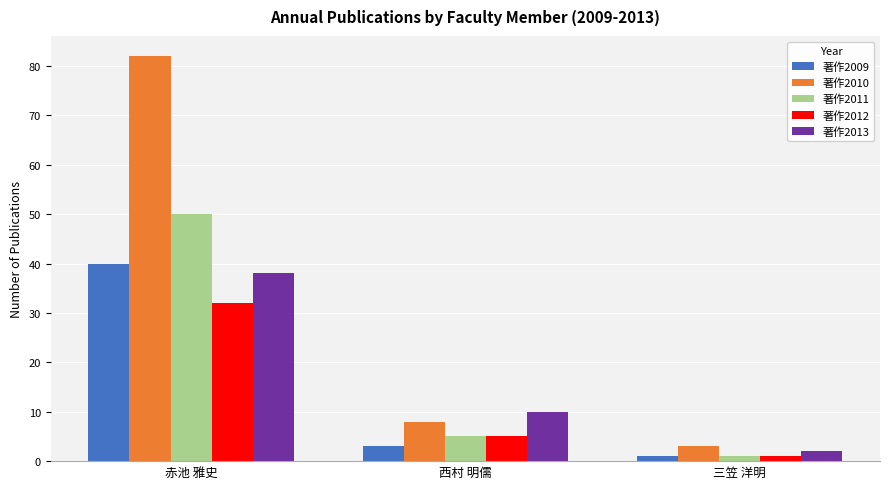

What is the sum of all 著作2010 values?

93